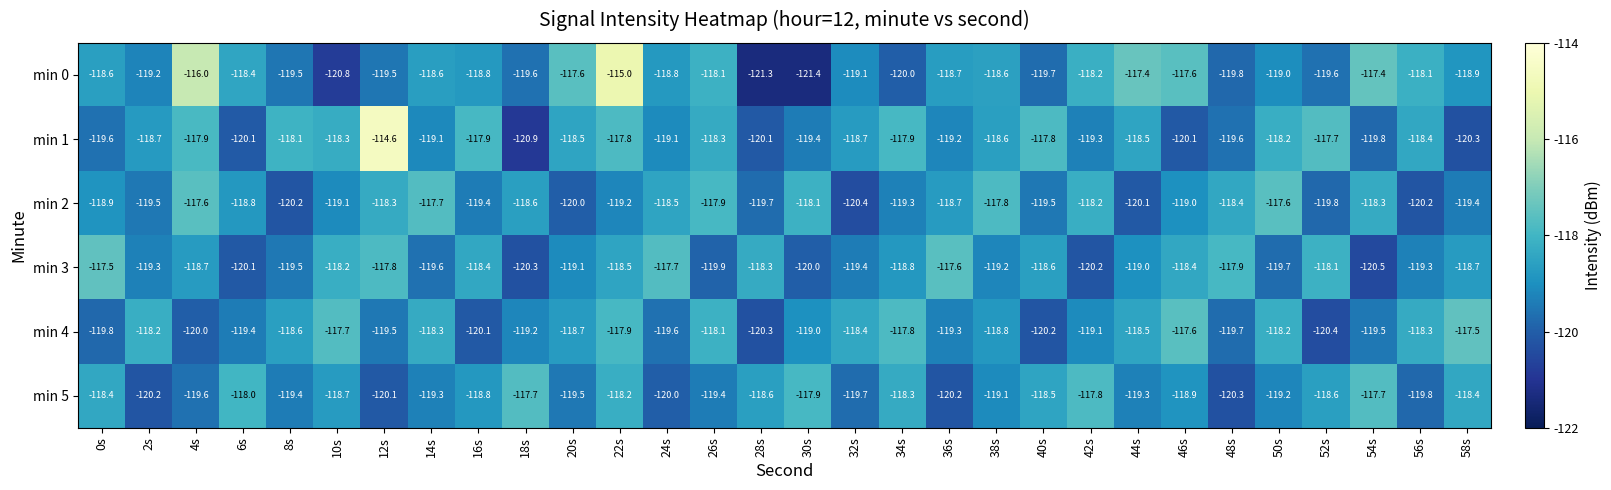

How many values in the min 0 series are below -118?

24